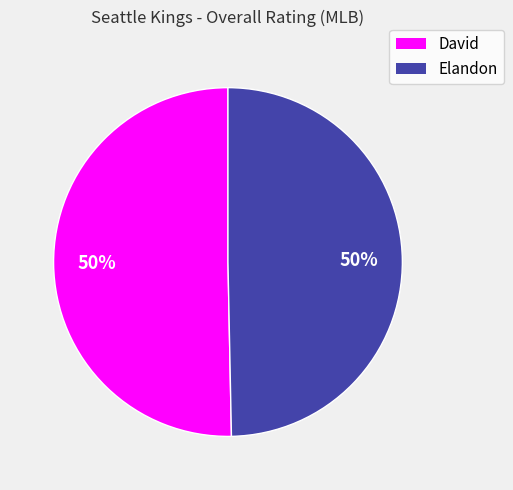

What percentage is the Elandon slice, to the nearest percent?

50%